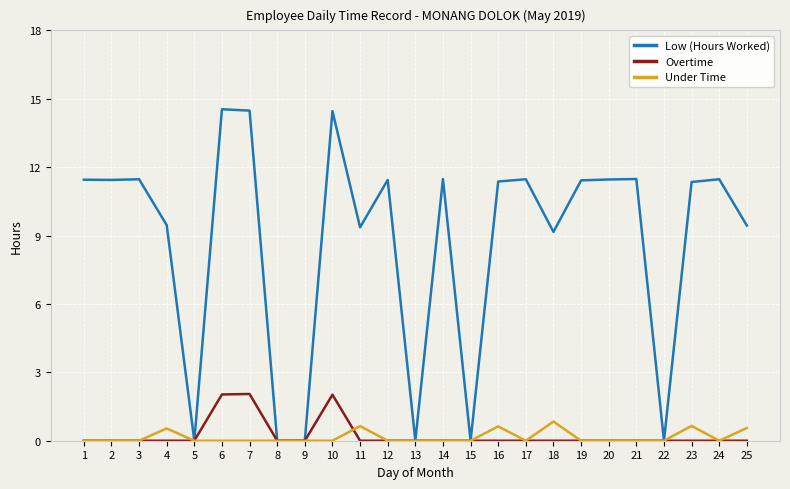

What is the average value of the Overtime series?

0.2